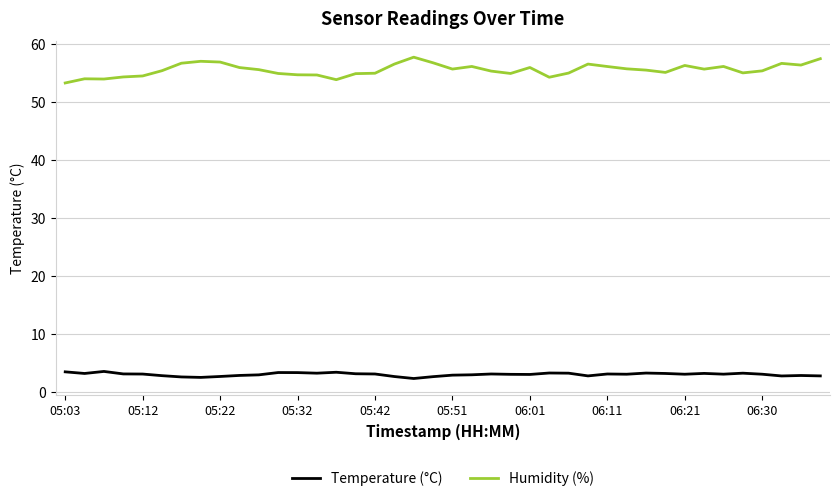

List the series in order of their peak value, highest first.

Humidity (%), Temperature (°C)